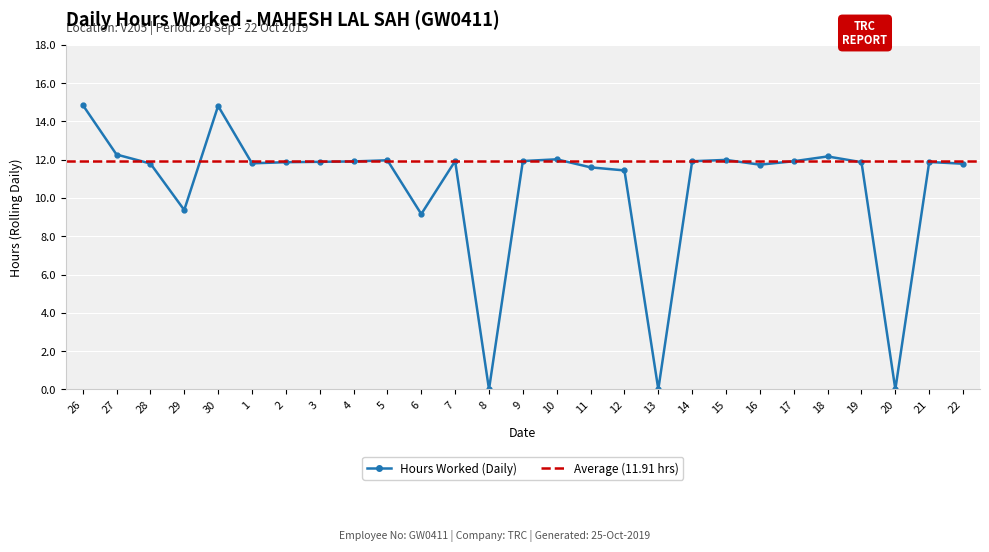

Reading left to right, transcribe all the data shown in this chart.

14.9	12.3	11.8	9.4	14.8	11.8	11.9	11.9	11.9	12.0	9.2	11.9	0.0	11.9	12.0	11.6	11.4	0.0	11.9	12.0	11.7	11.9	12.2	11.9	0.0	11.9	11.8